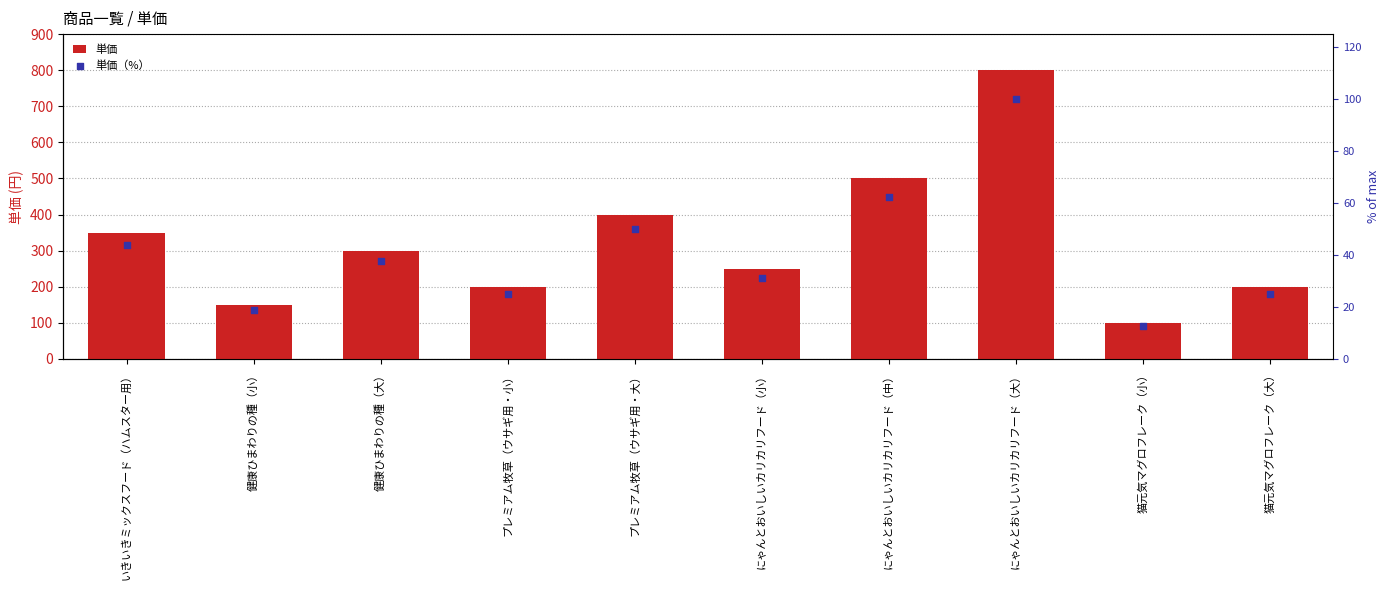

Is the value of 単価 at 猫元気マグロフレーク（大） greater than the value of 単価（%） at 健康ひまわりの種（小）?

Yes